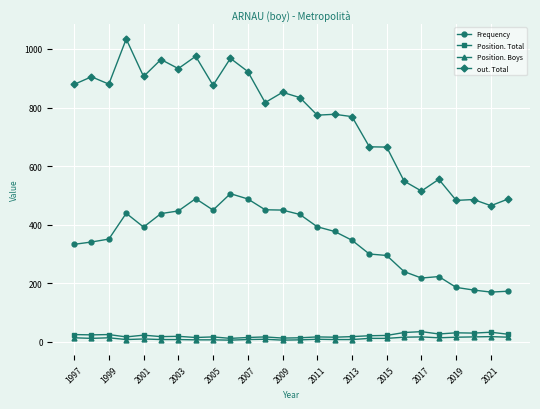

What is the sum of all Position. Boys values?

287